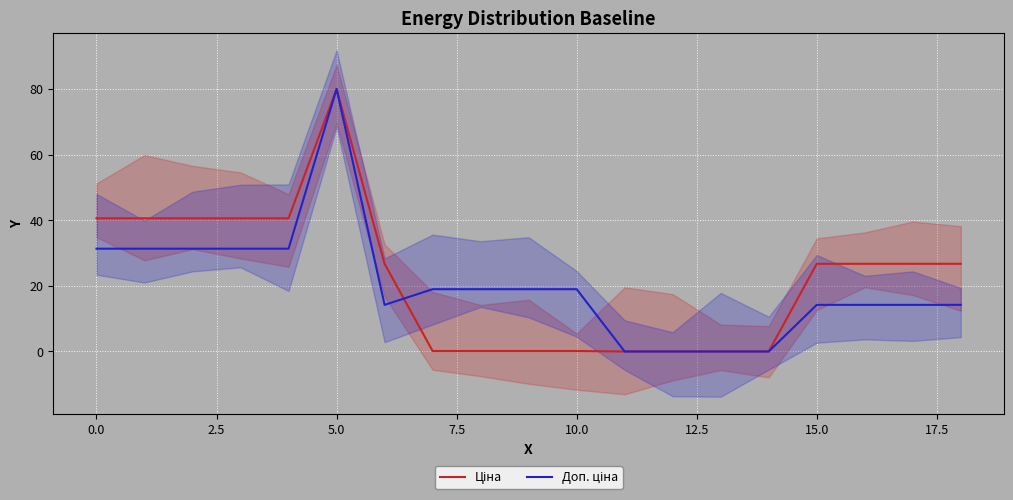

What is the average value of the Доп. ціна series?

20.2